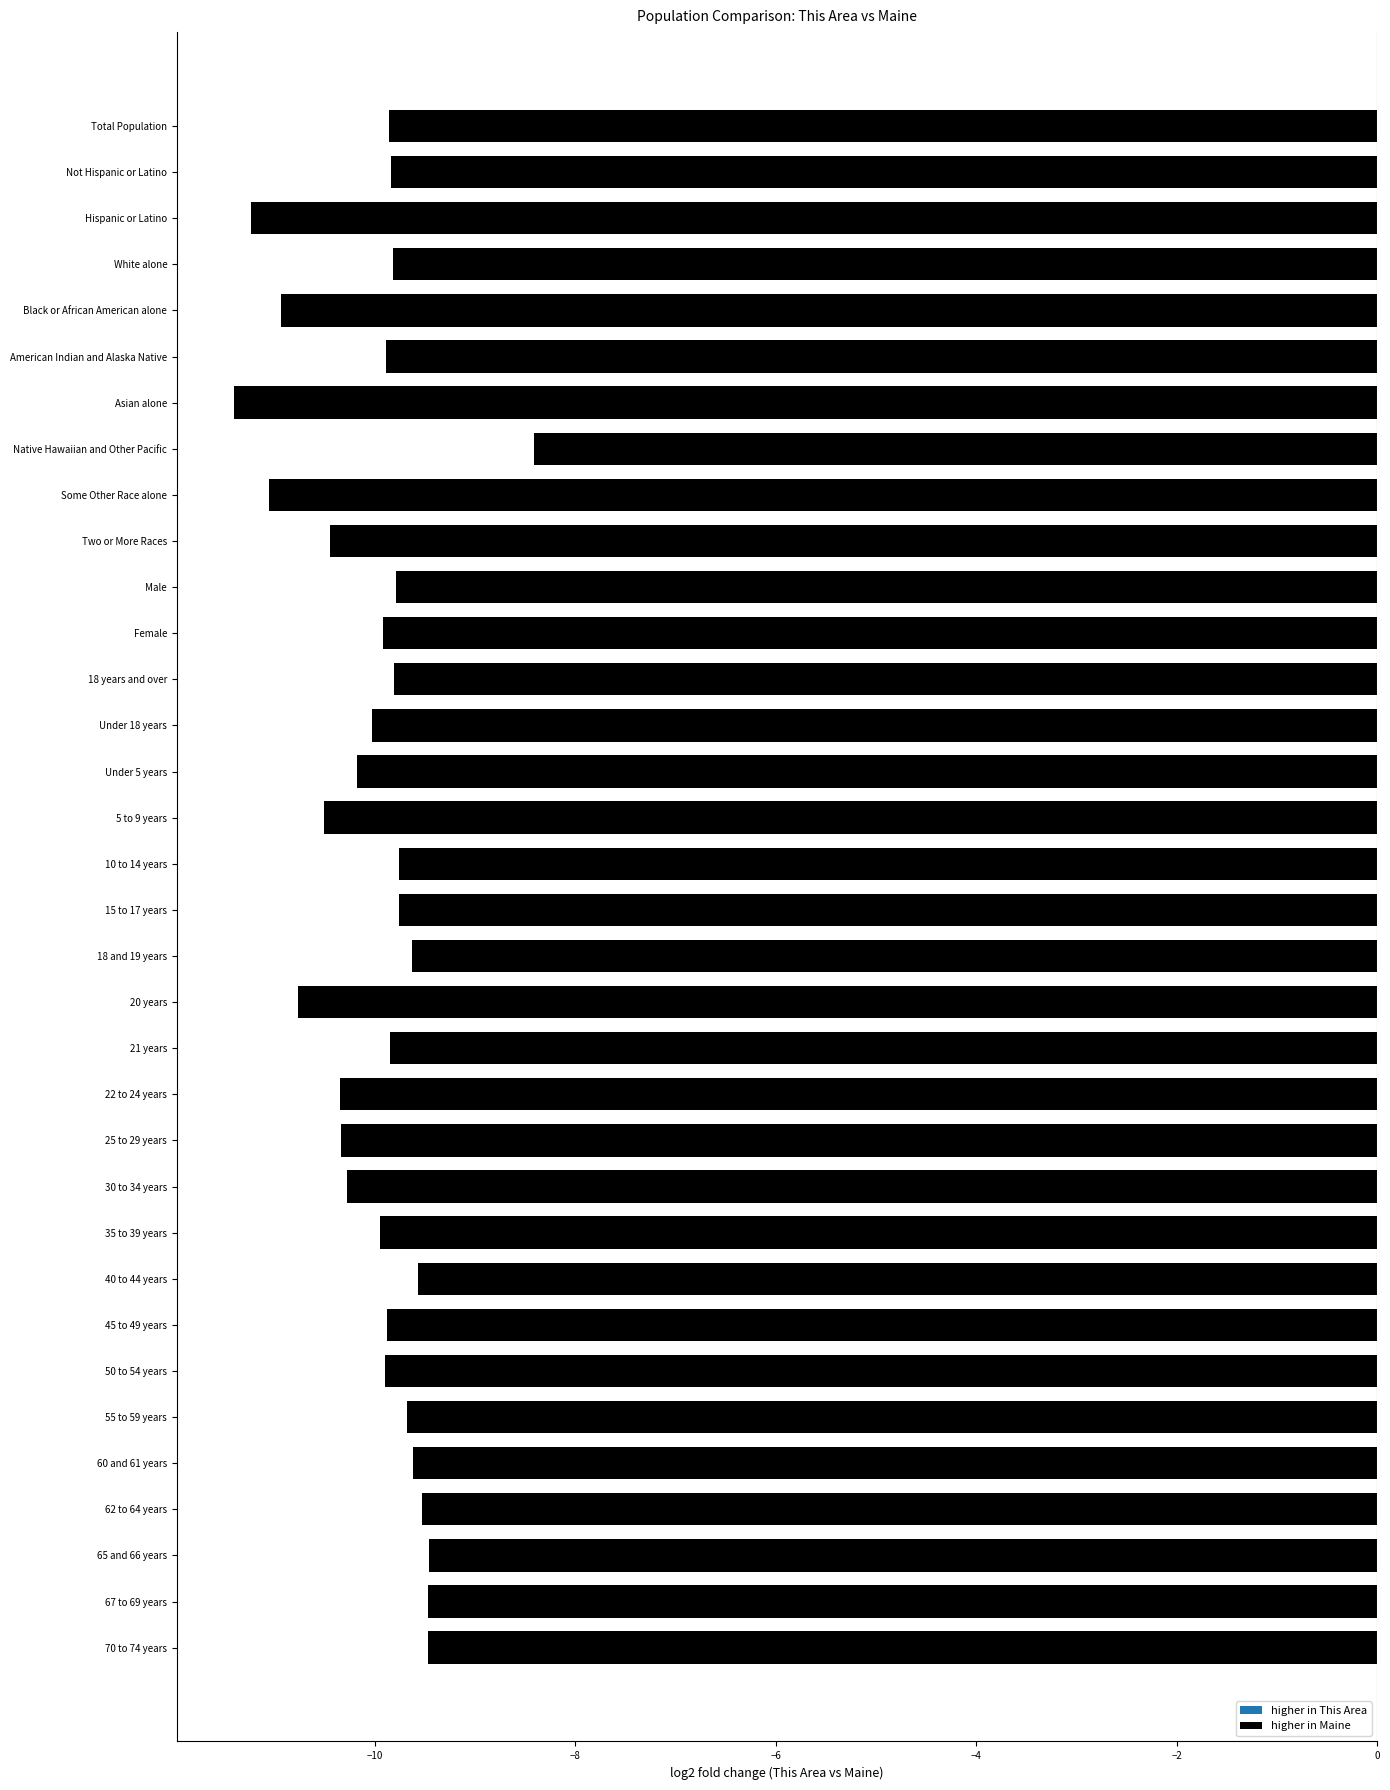

How many data points are less than -9?

33